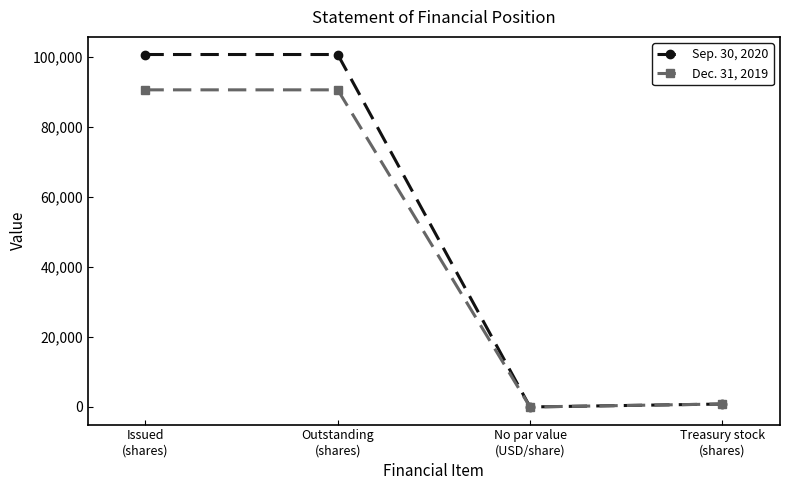

True or false: Dec. 31, 2019 has a value of 128078 at Outstanding
(shares).

False